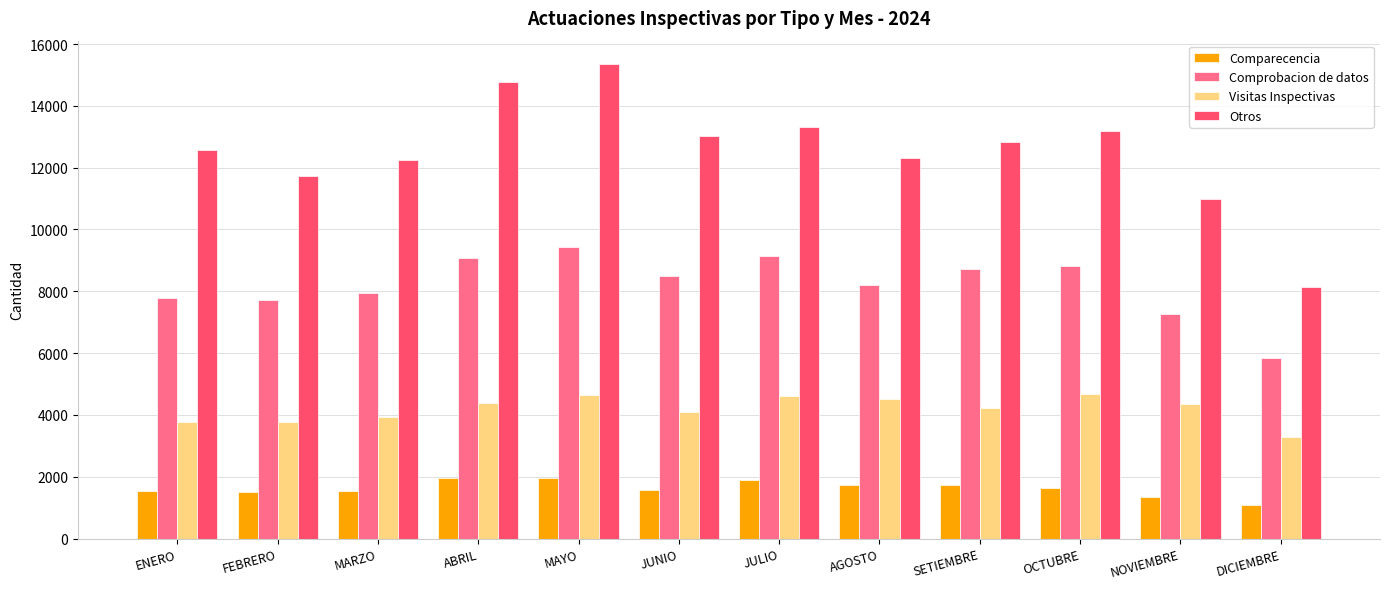

What value does the Otros series have at MARZO, to the nearest 100?

12300